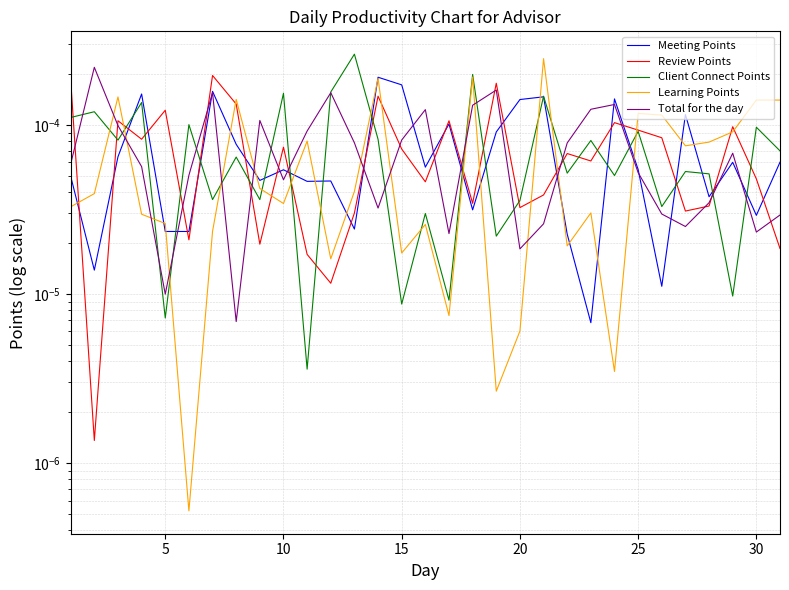

Does the chart have visible grid lines?

Yes